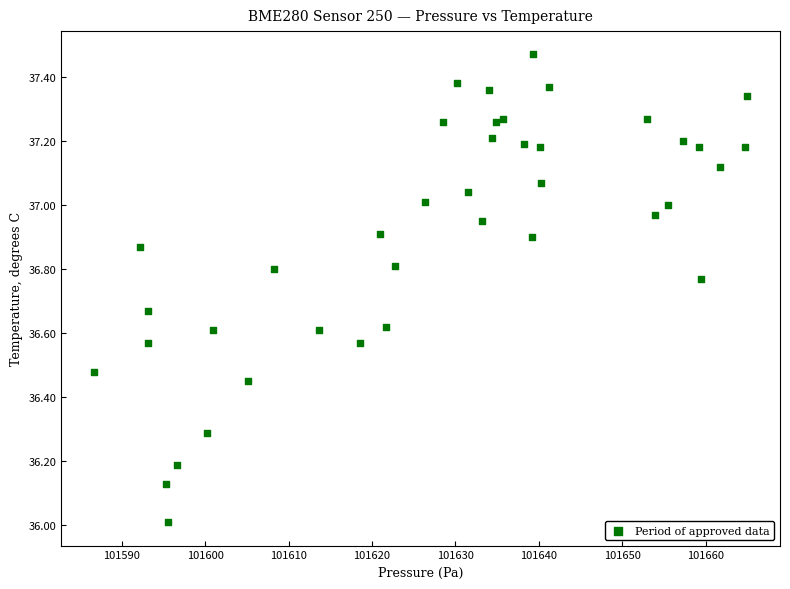

What is the range of Y values (max minus min)?

1.5